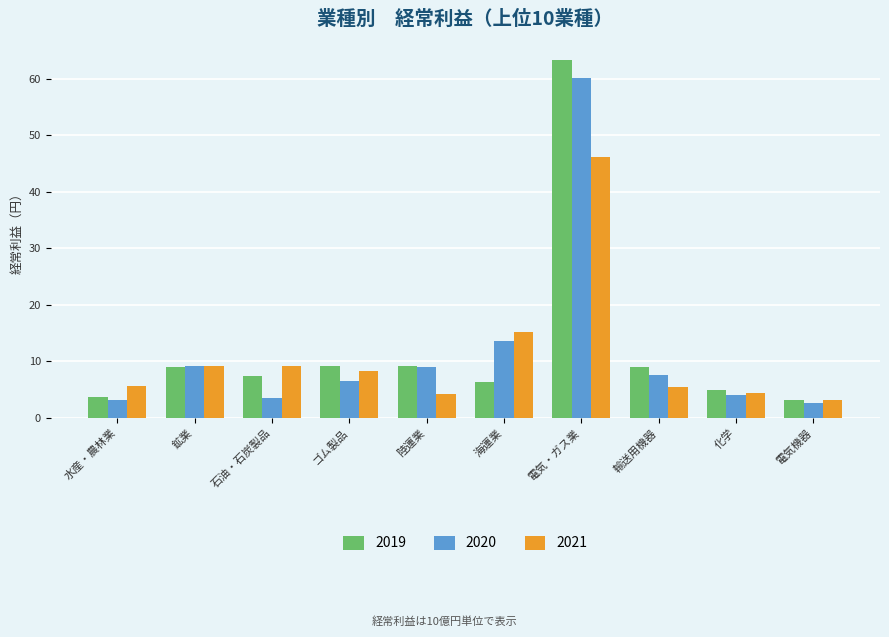

What is the value of the 2021 bar at the 2nd from the left?

9.2